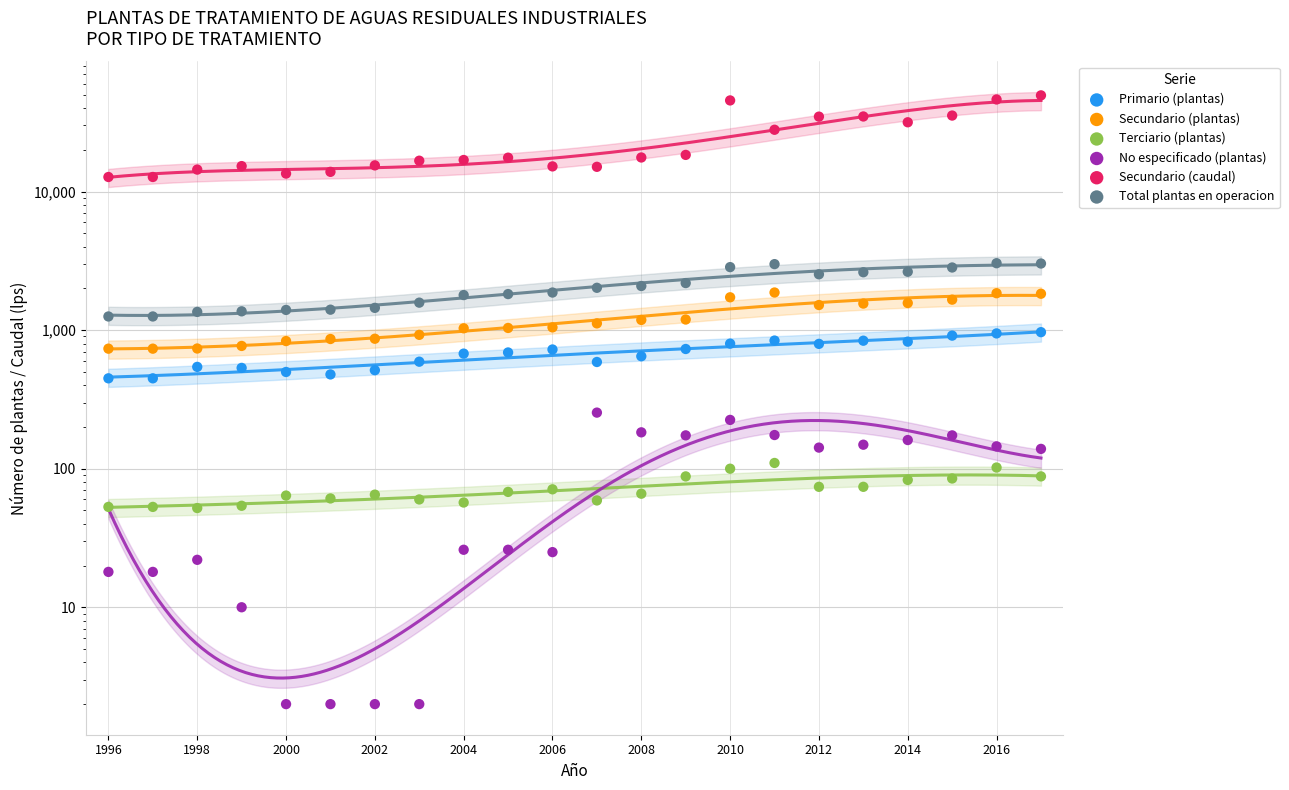

What is the total value across all series at 1996?

15251.0